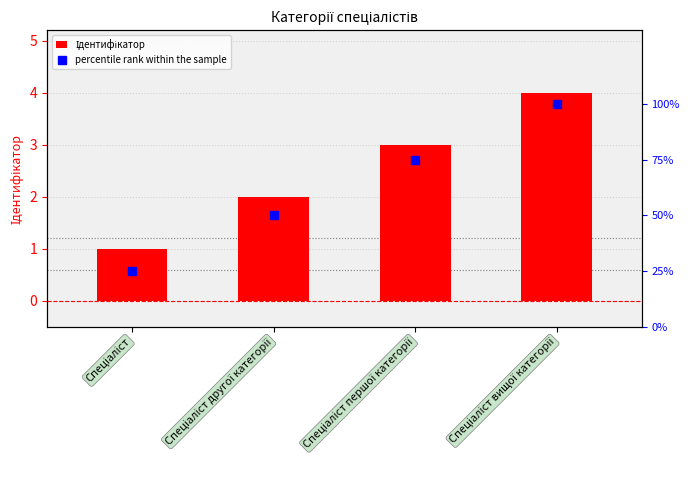

How many groups of bars are there?

4